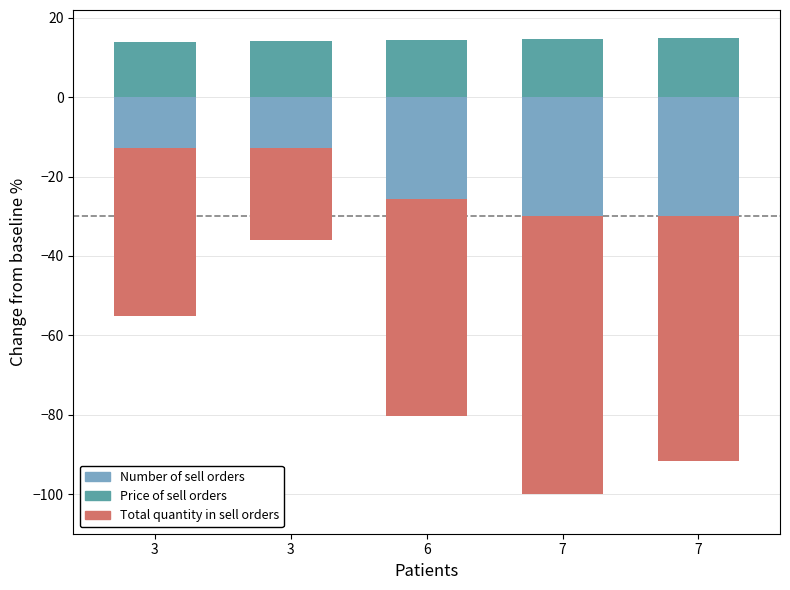

What is the value of the Price of sell orders bar at the 3rd from the left?

14.4